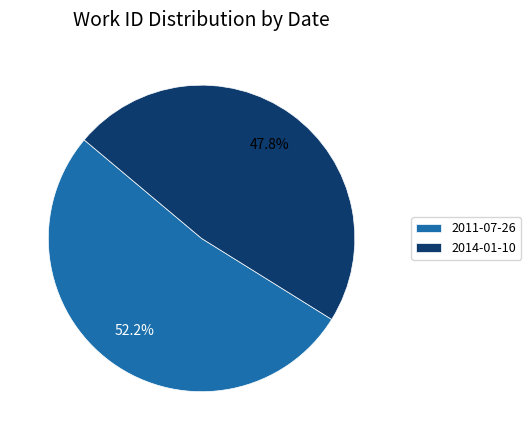

Which category has the biggest portion of the pie?

2011-07-26